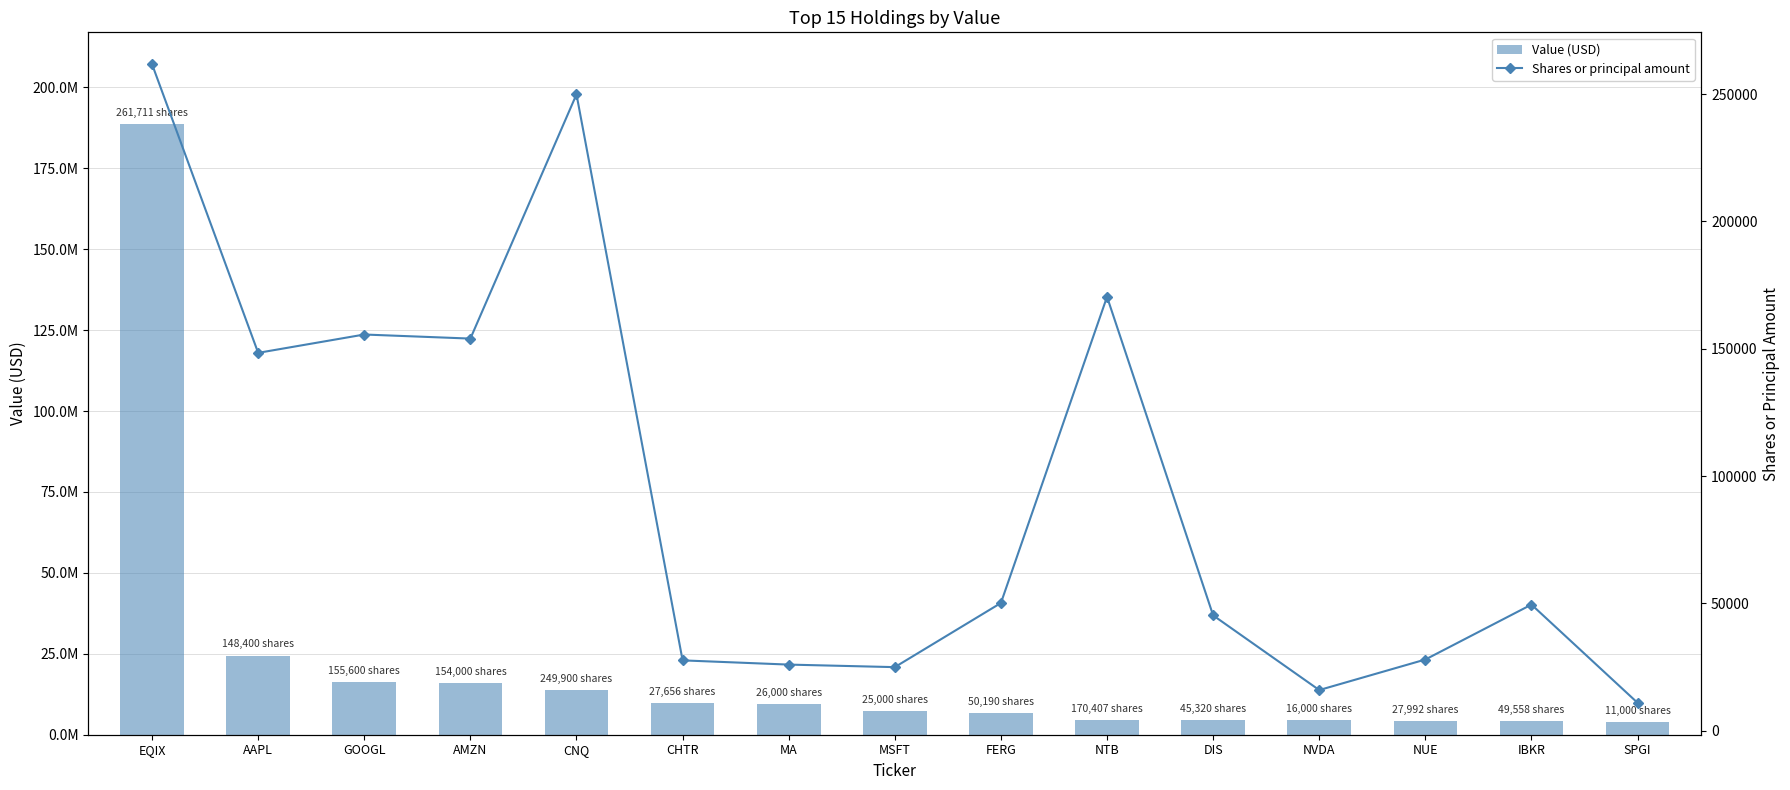

At how many categories does at least one series exceed 111045256?

1